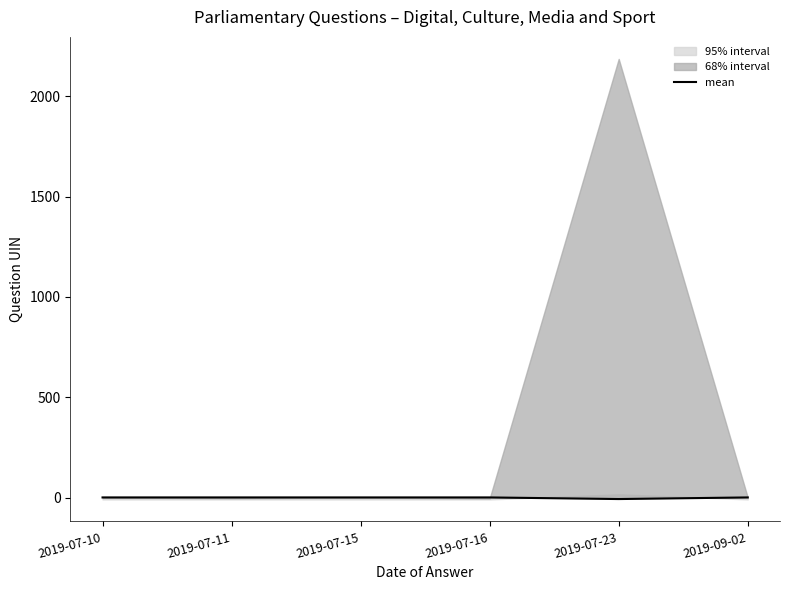

What value does the data have at 2019-07-15?

1.3